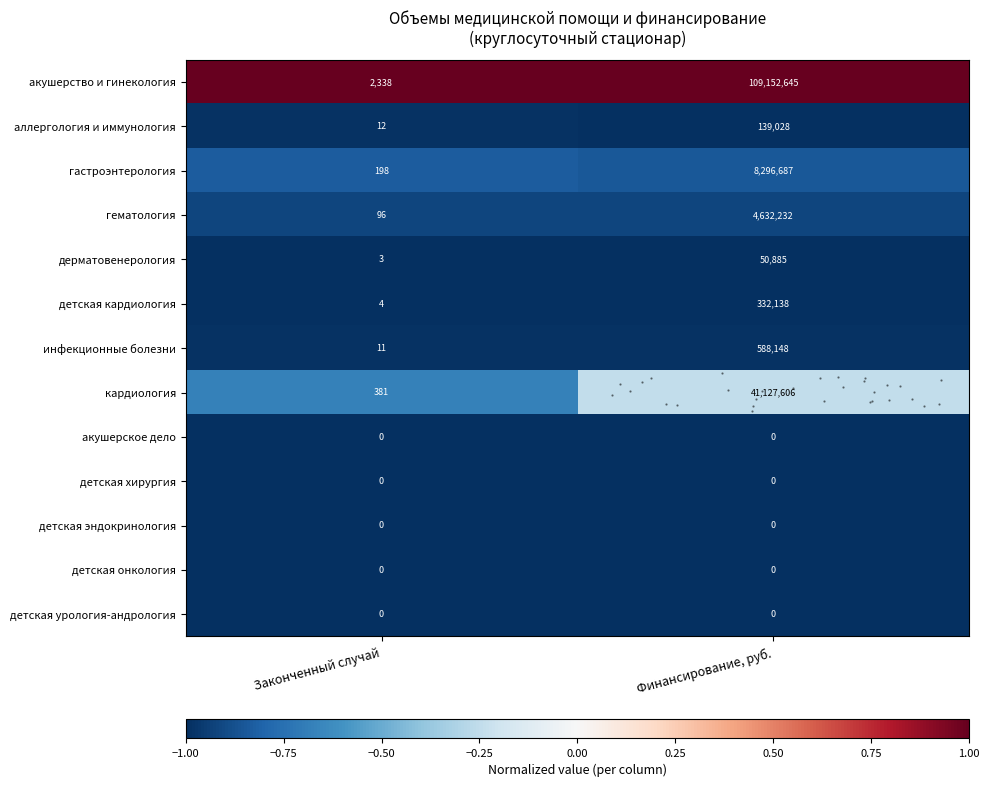

Rank the series at Финансирование, руб. from lowest to highest value.

акушерское дело, детская хирургия, детская эндокринология, детская онкология, детская урология-андрология, дерматовенерология, аллергология и иммунология, детская кардиология, инфекционные болезни, гематология, гастроэнтерология, кардиология, акушерство и гинекология